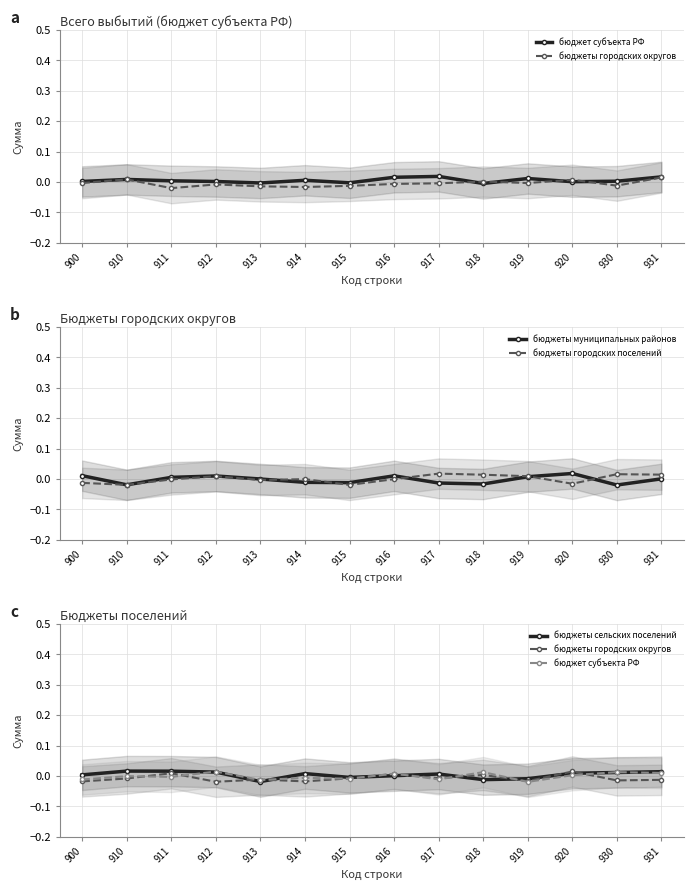

The value of бюджет субъекта РФ at 900 is -0.0. True or false?

True